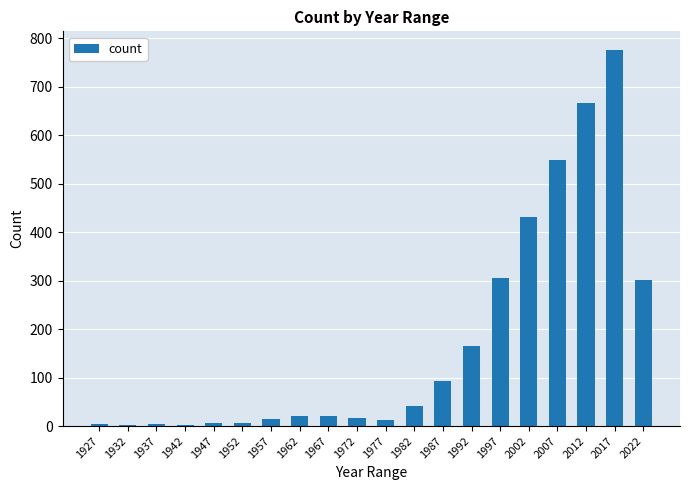

The value at 1987 is 141. True or false?

False